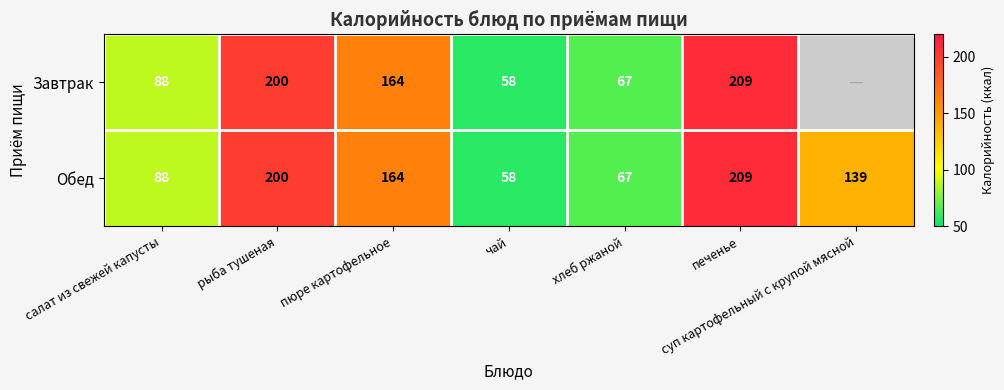

What is the average value of the Обед series?

132